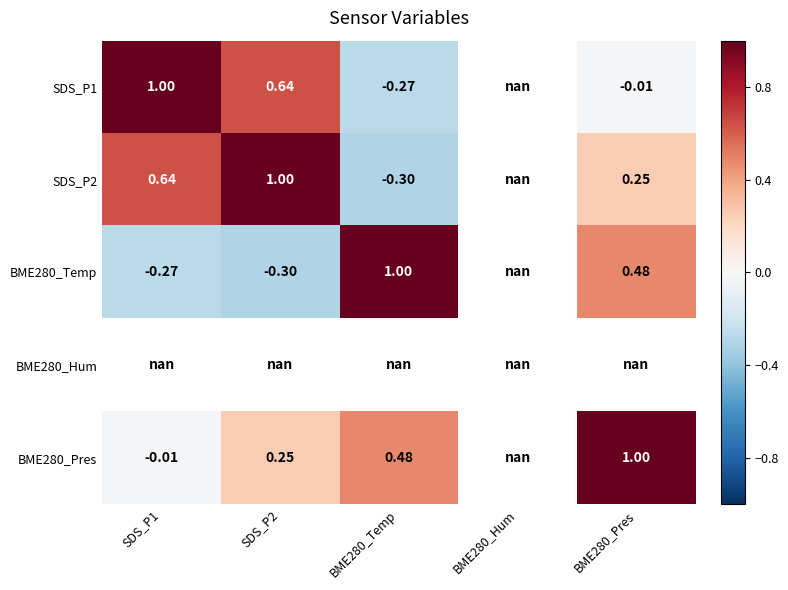

Is the value of SDS_P2 at BME280_Pres greater than the value of SDS_P1 at BME280_Pres?

Yes